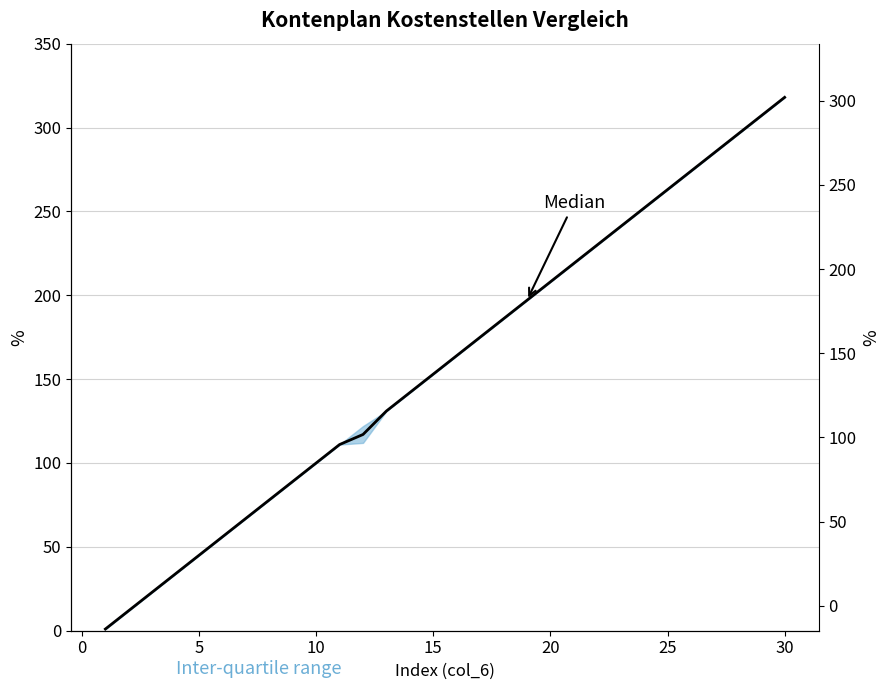

What is the value of the 25th point from the left?

263